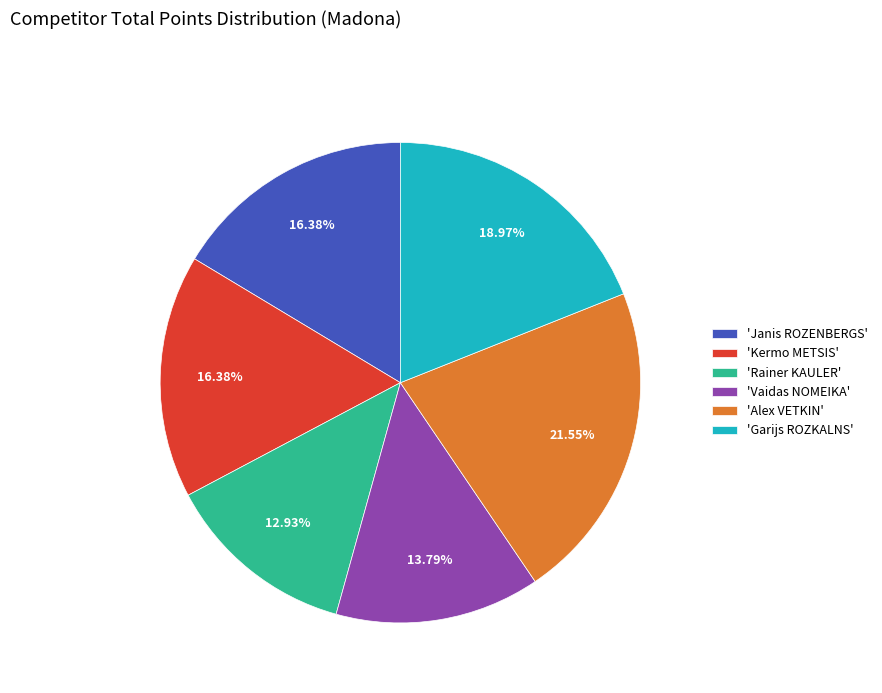

What is the largest slice in the pie chart?

'Alex VETKIN'